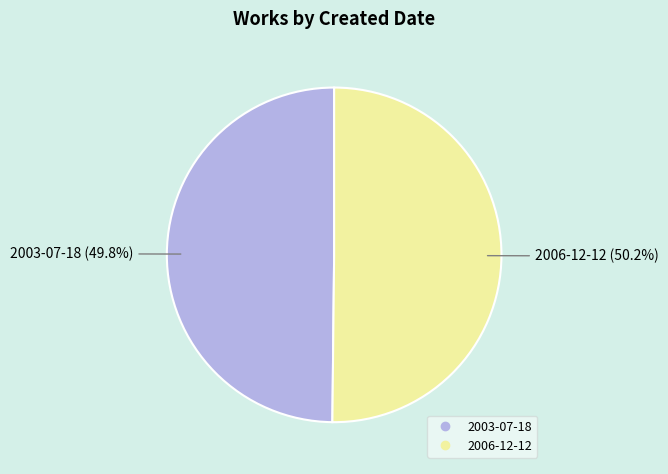

The 2003-07-18 slice represents 50% of the pie. True or false?

True